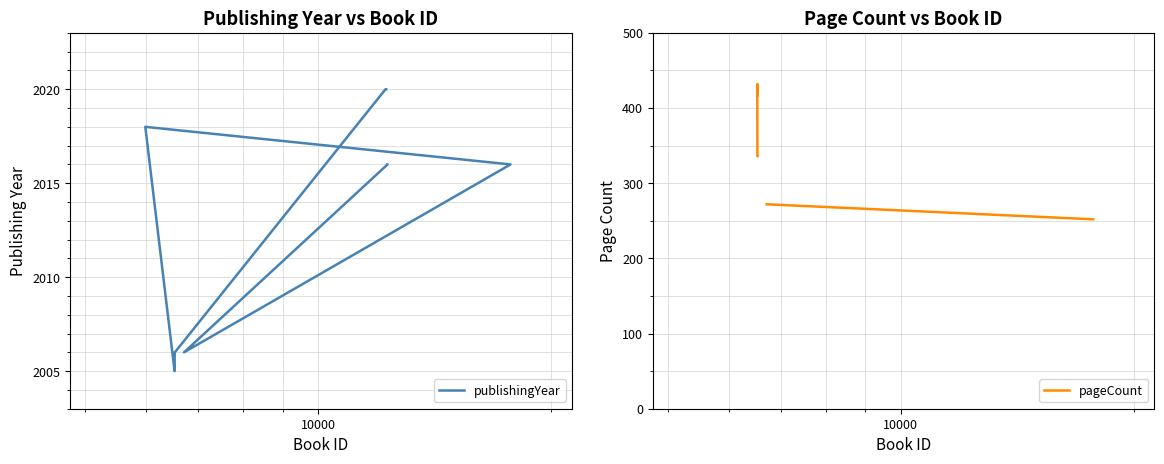

What is the difference between the maximum and minimum values in the publishingYear series?

15.0